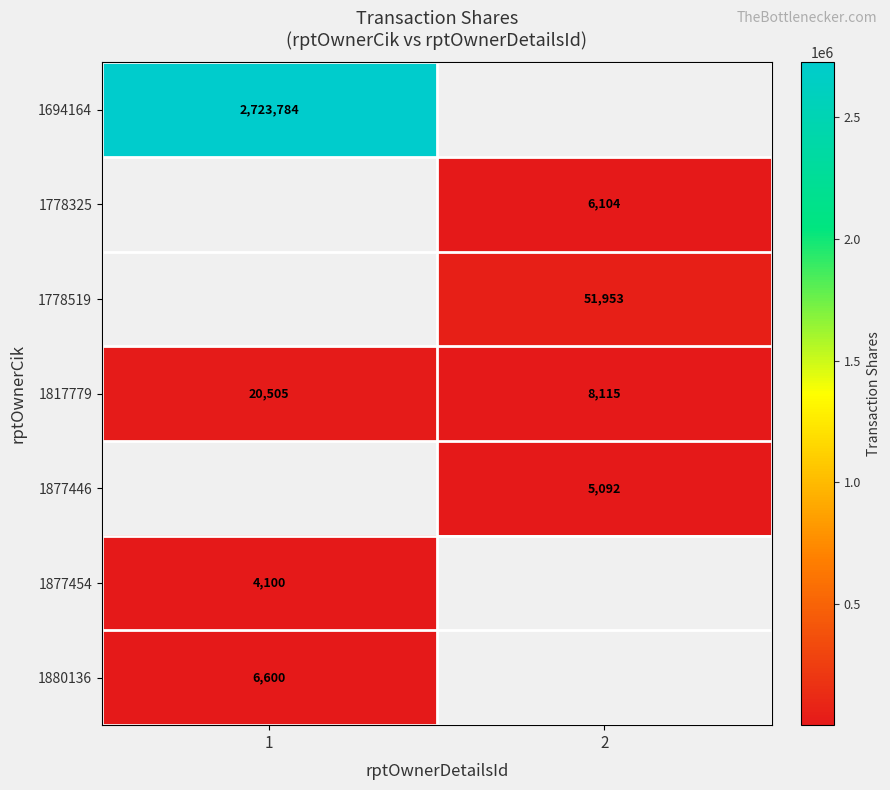

True or false: 1778519 has a value of 51953 at 2.

True